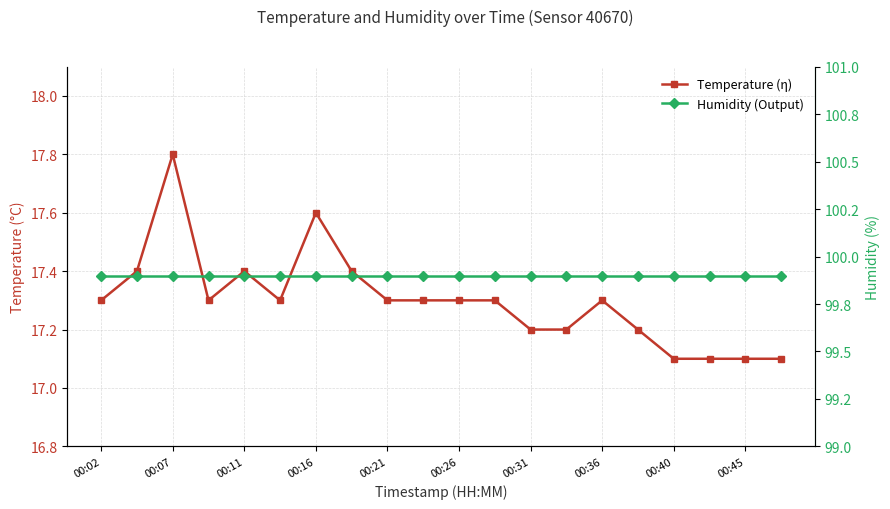

True or false: temperature and humidity cross at least once.

False